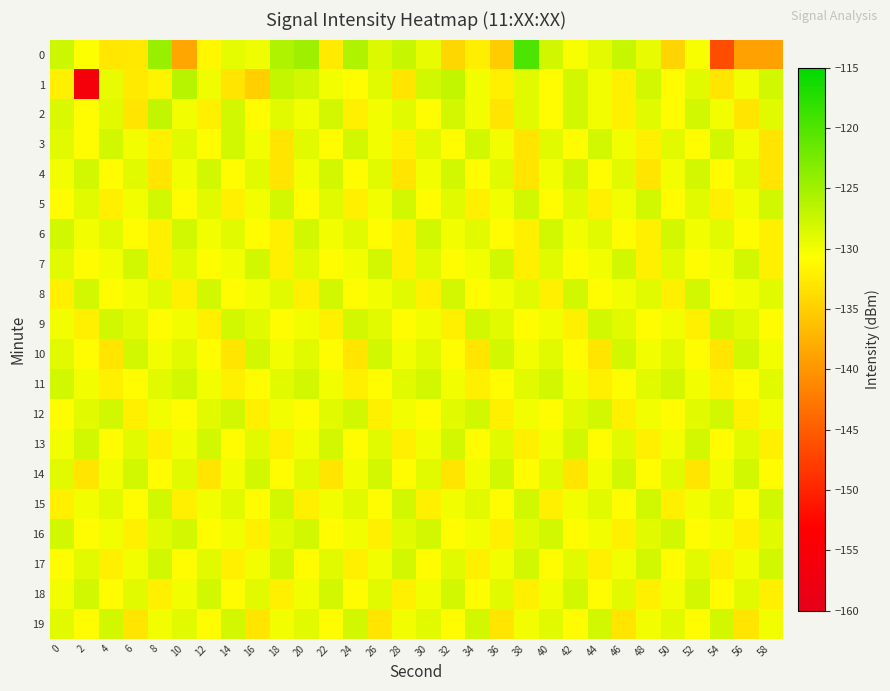

Rank the series at 54 from lowest to highest value.

0, 1, 10, 5, 11, 17, 4, 8, 13, 18, 2, 7, 14, 16, 6, 15, 3, 9, 12, 19